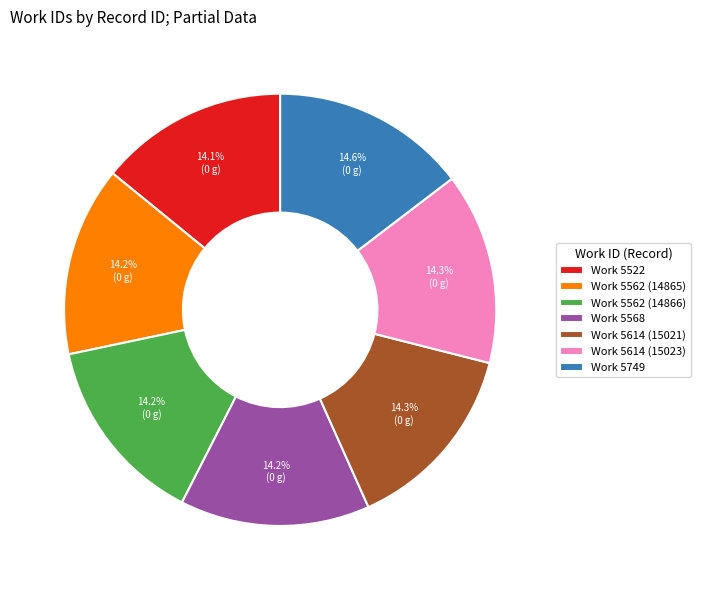

How much of the chart is everything except Work 5749?

85.4%